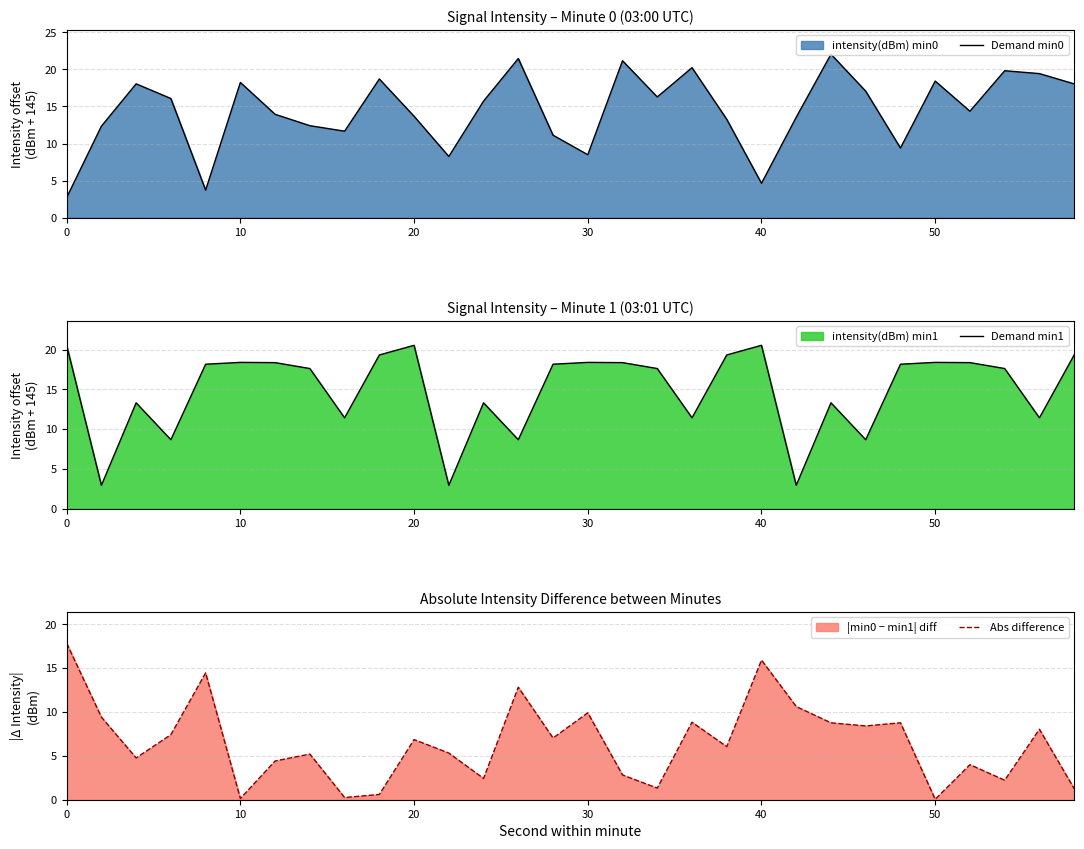

What is the maximum value for Abs difference?

17.8